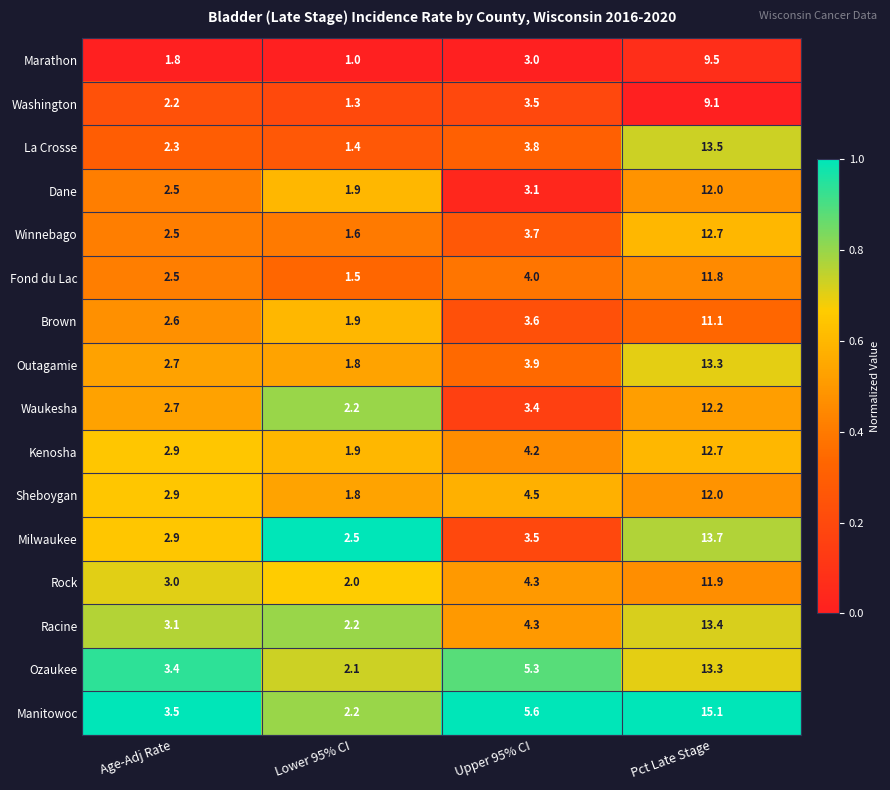

What is the greatest value displayed?

15.1